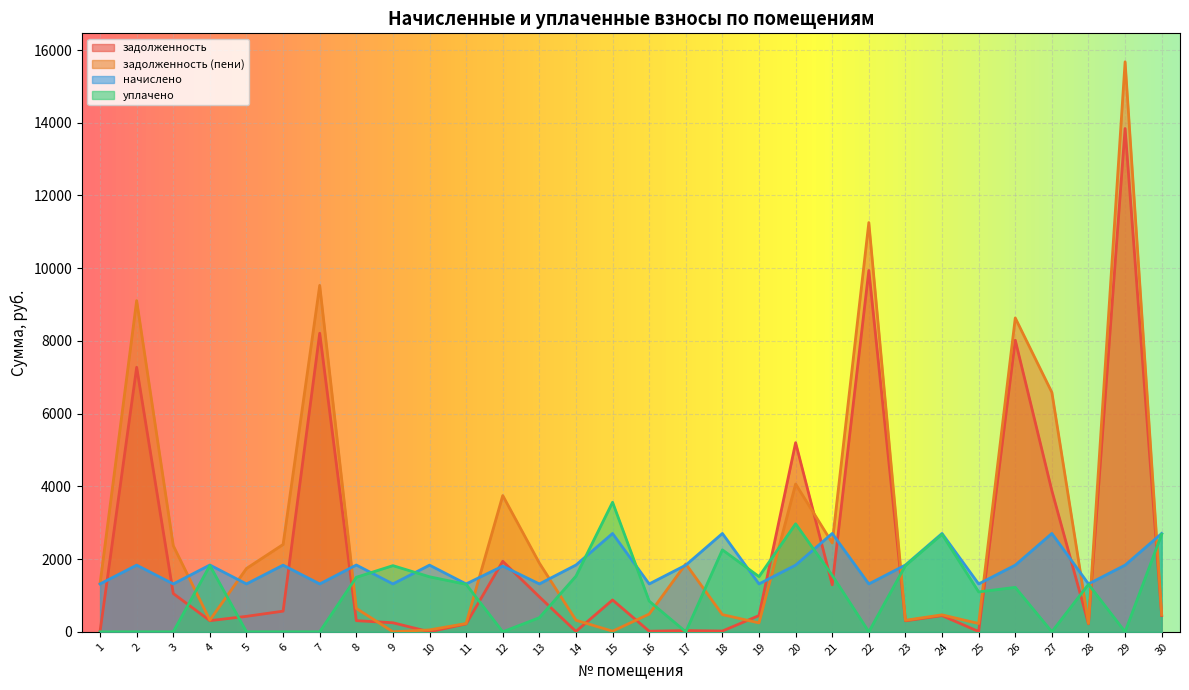

The value of задолженность at 3 is 1835.7. True or false?

False